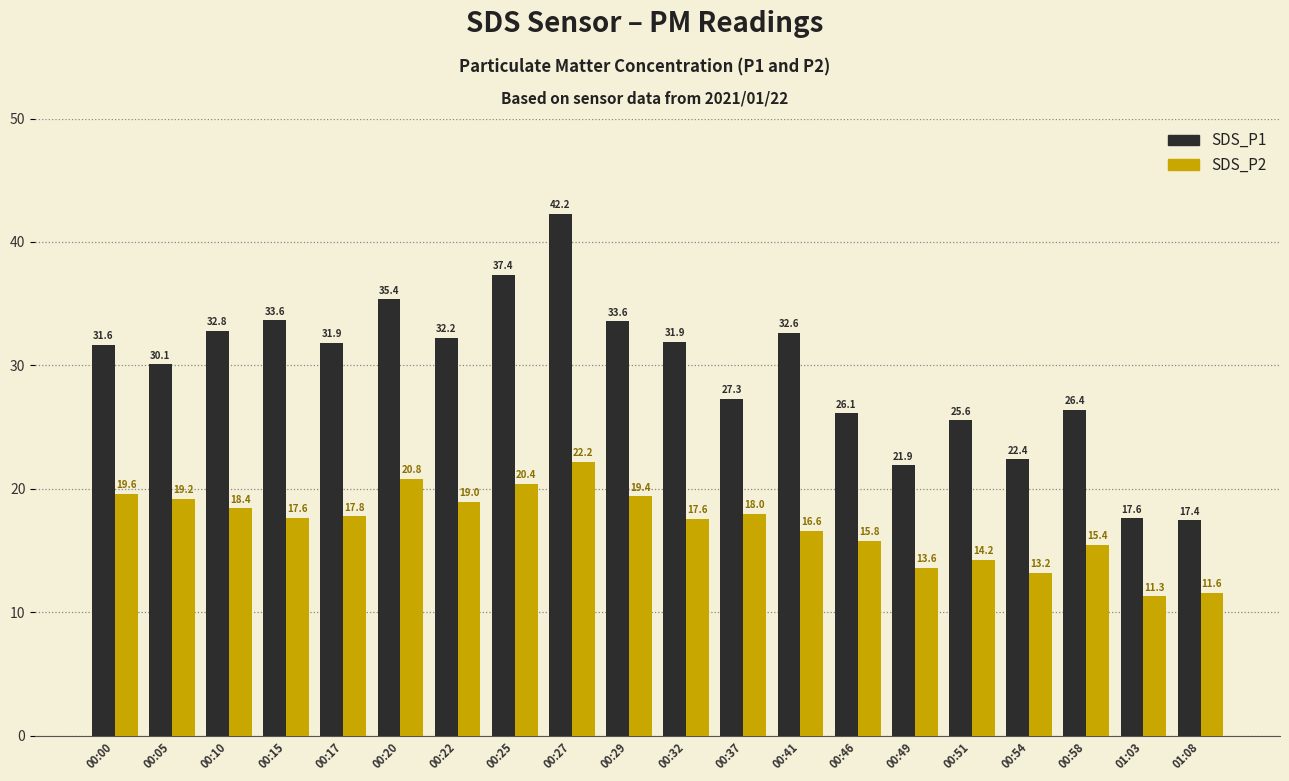

The value of SDS_P2 at 00:58 is 15.4. True or false?

True